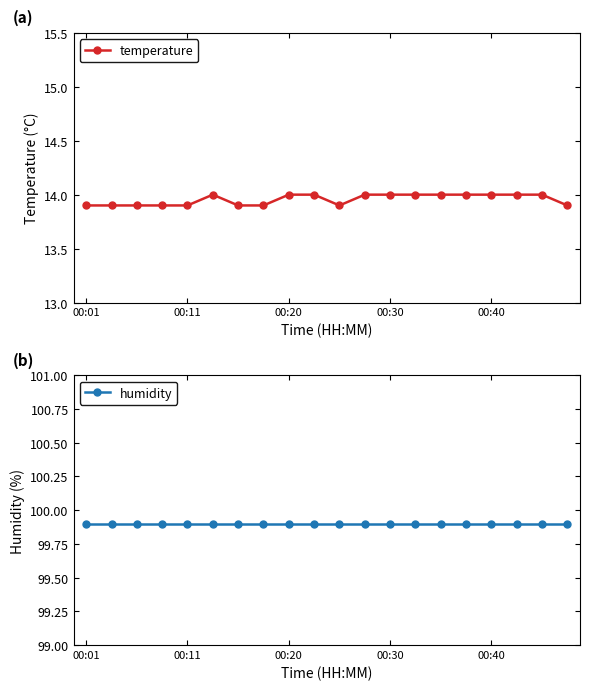

True or false: temperature and humidity cross at least once.

False